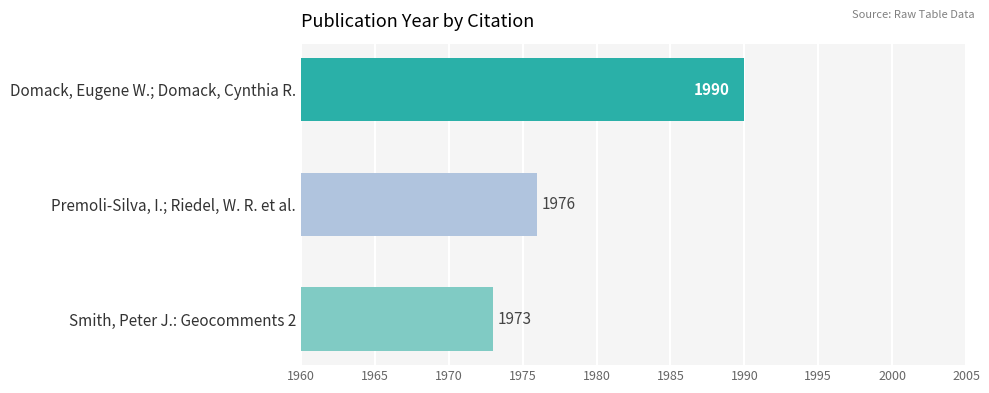

What is the sum of the values at Smith, Peter J.: Geocomments 2 and Domack, Eugene W.; Domack, Cynthia R.?

3963